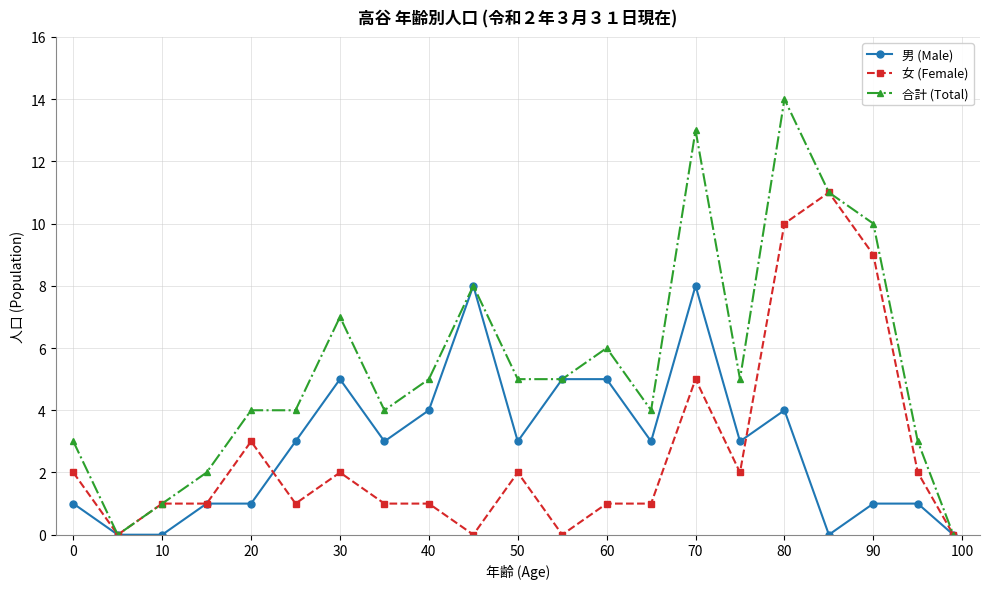

What is the value of the 合計 (Total) point at the 6th from the left?

4